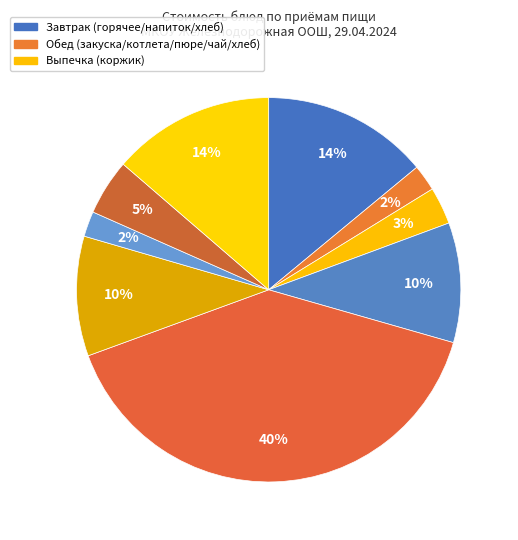

Count the number of slices in the pie.

9